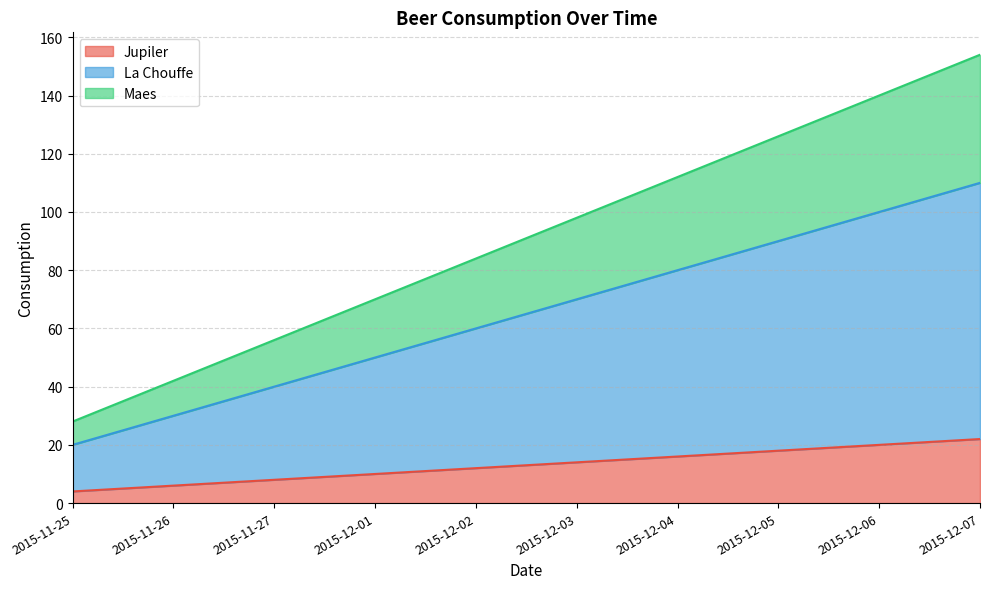

Does the chart display data point markers on the line(s)?

No